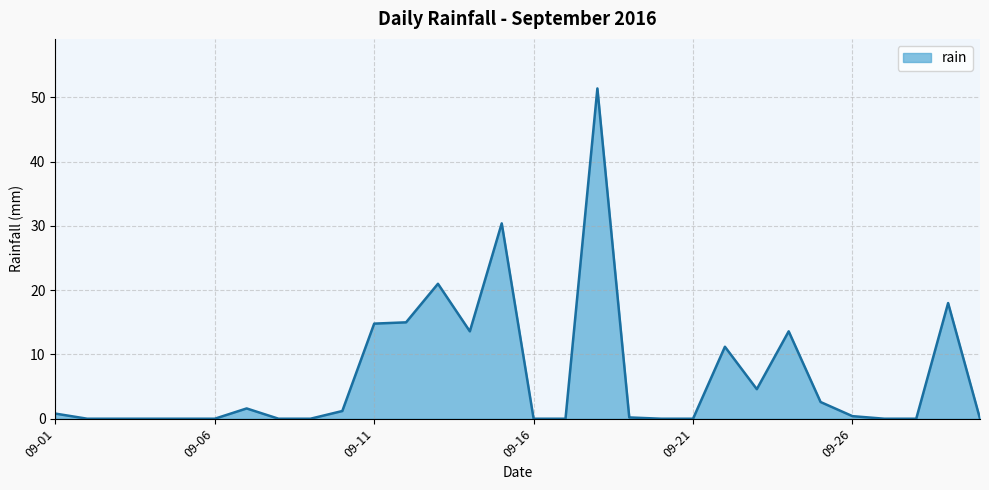

What is the greatest value displayed?

51.4